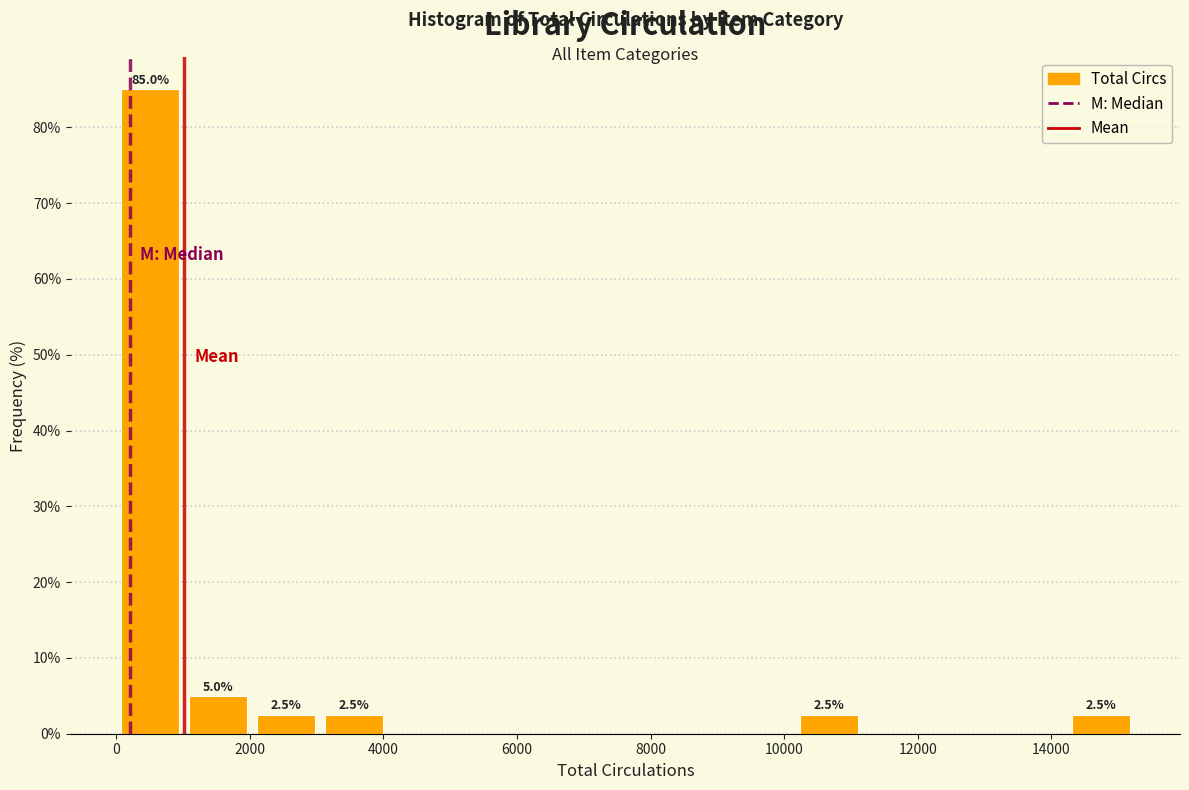

Which range on the x-axis has the tallest bar?

0 to 1000